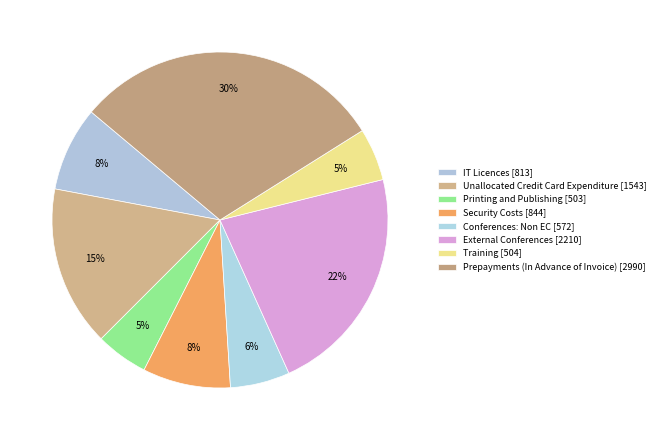

How many segments does this pie chart have?

8